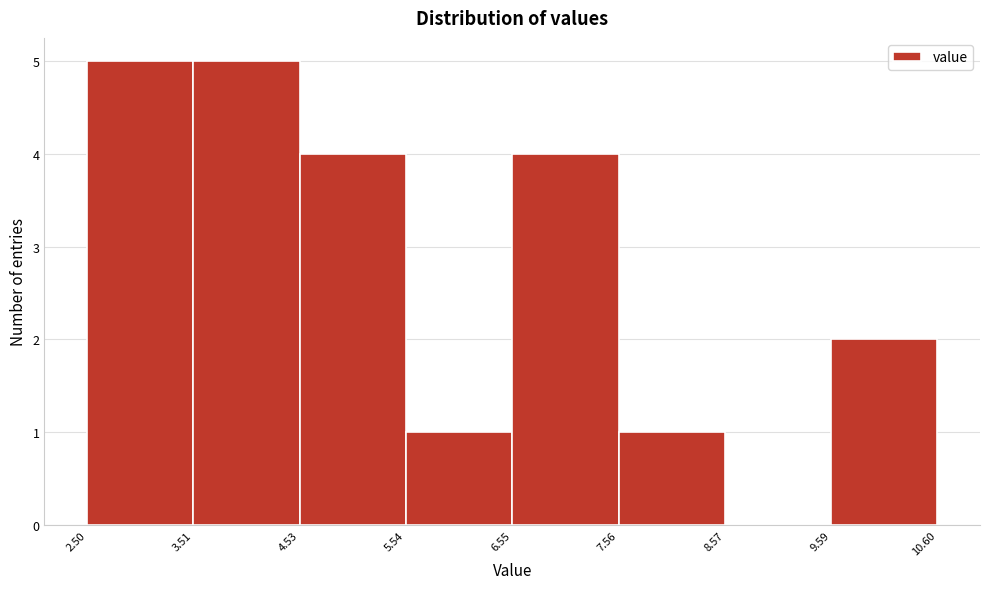

Reading left to right, transcribe this chart: for each bar, give the range it covers on the x-axis and its height. The values are not printed on the chart, so give them approximately, as read against the axis.

2.50 to 3.51: 5
3.51 to 4.53: 5
4.53 to 5.54: 4
5.54 to 6.55: 1
6.55 to 7.56: 4
7.56 to 8.57: 1
8.57 to 9.59: 0
9.59 to 10.60: 2